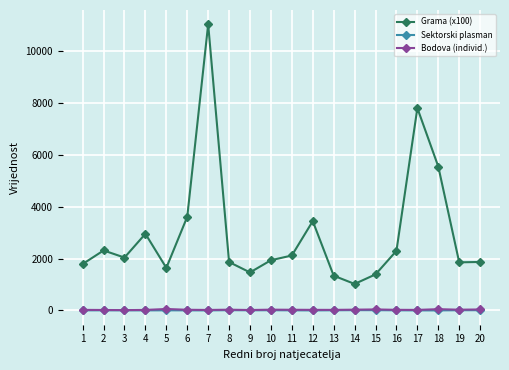

Which series has the widest spread of values?

Grama (x100)